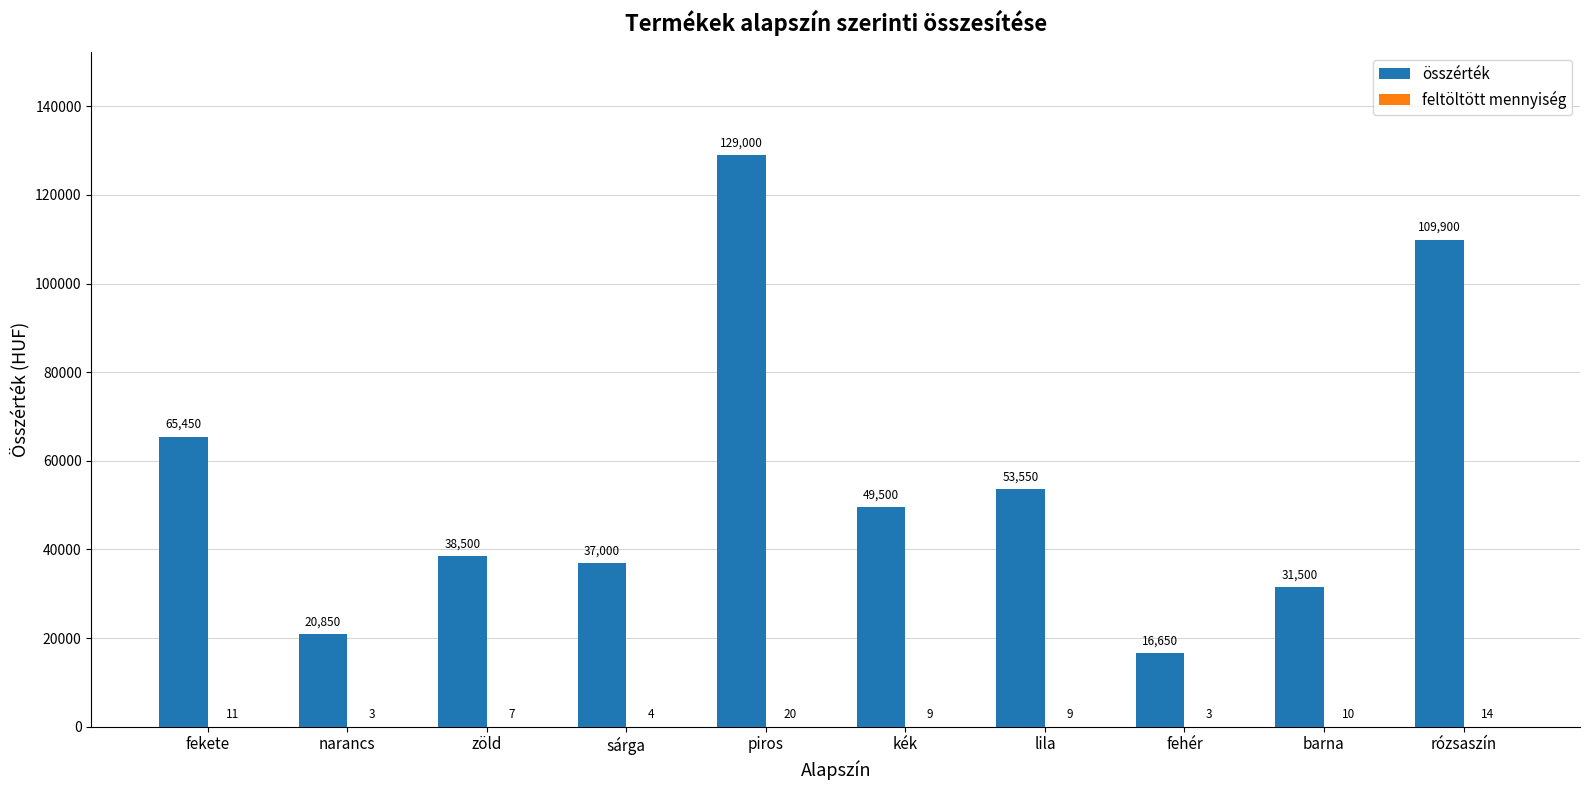

What is the sum of all összérték values?

551900